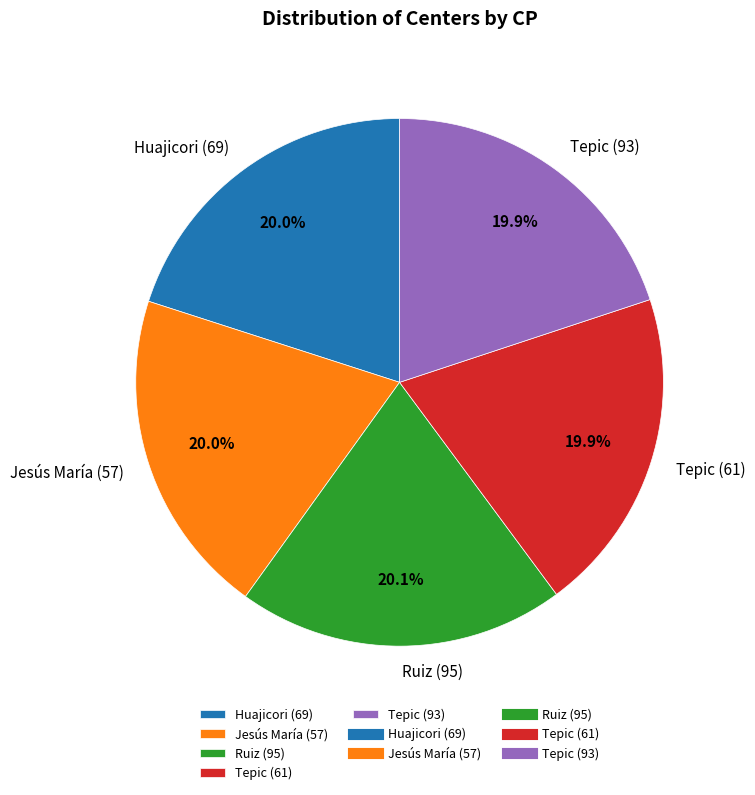

Approximately how many times larger is the value at Jesús María (57) compared to Huajicori (69)?

1.0